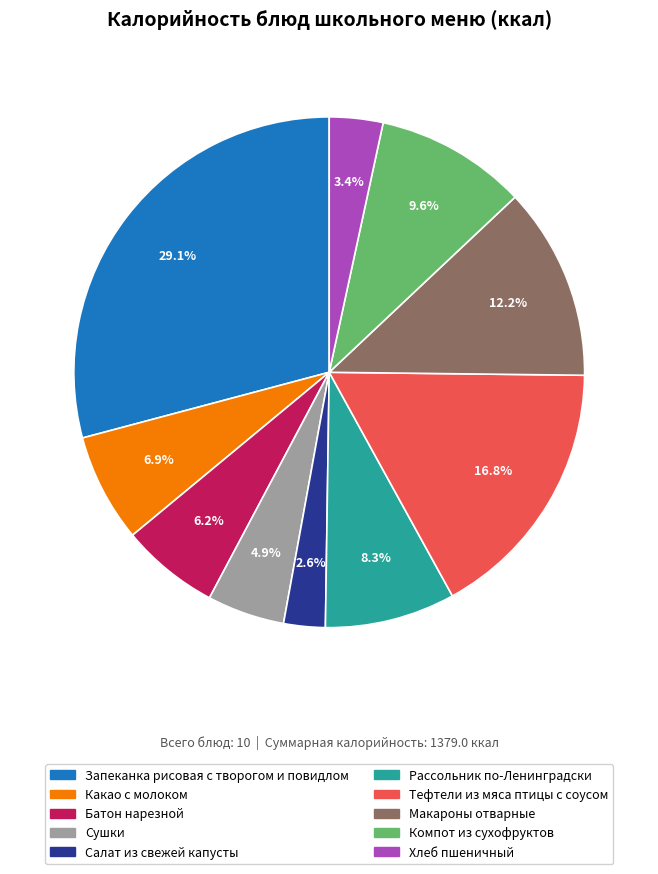

To the nearest percent, what percentage of the pie is Макароны отварные?

12%